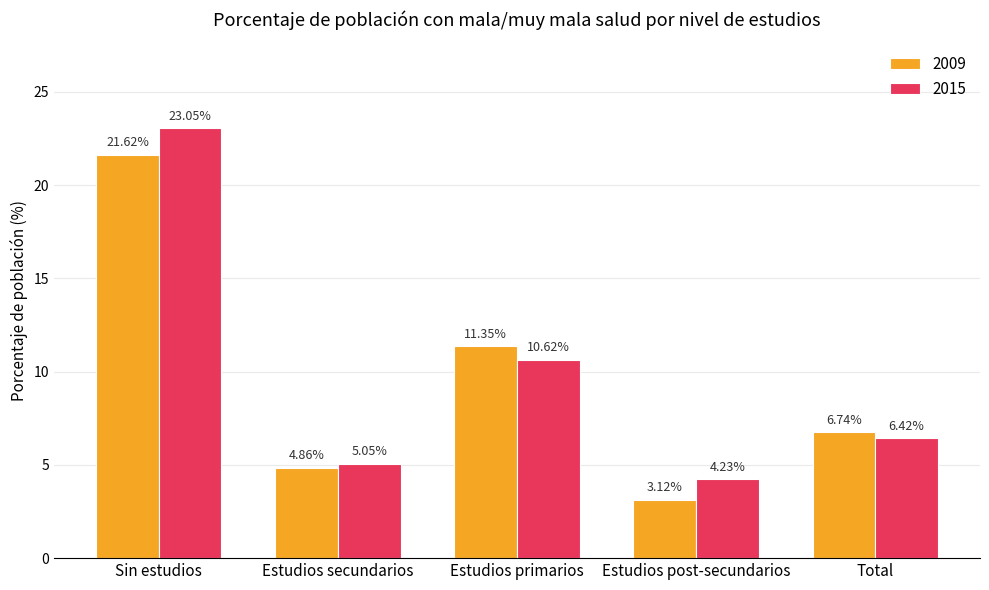

At which label is 2009 closest to 12?

Estudios primarios